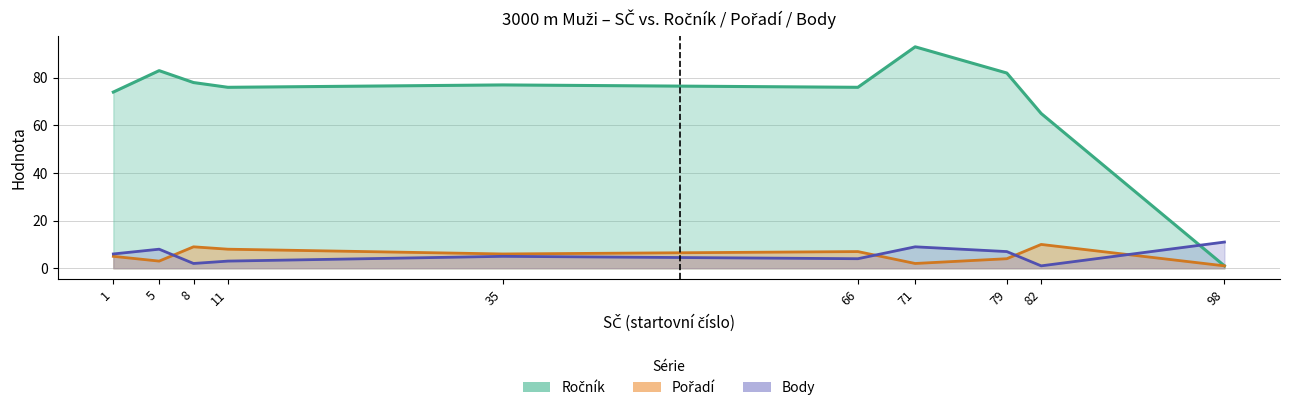

True or false: Body and Ročník intersect in this chart.

True